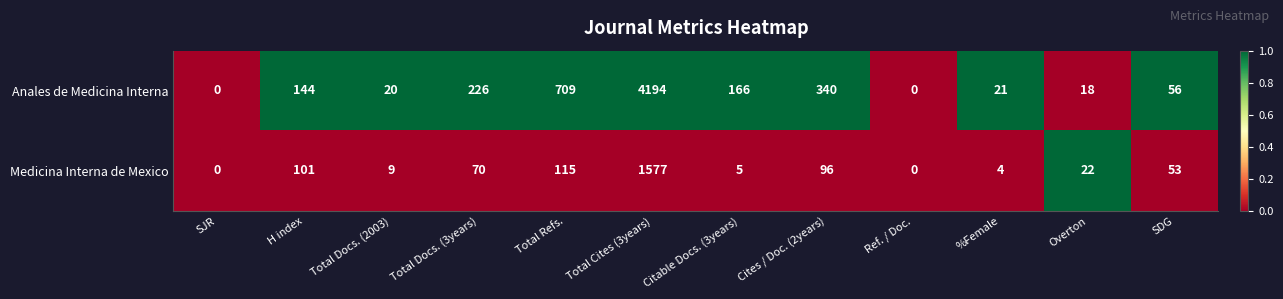

How many series are shown in this chart?

2